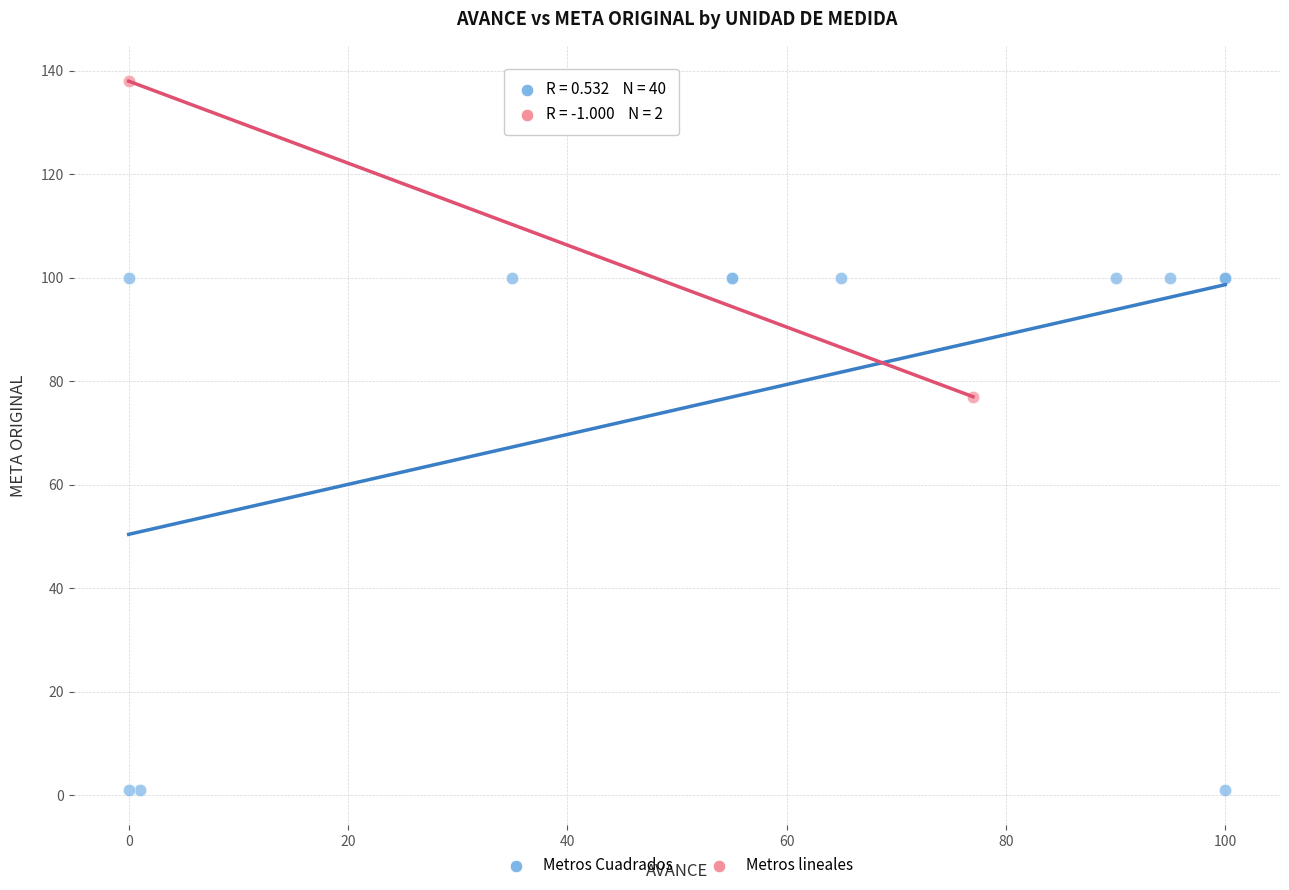

What are all the series names shown in the legend?

Metros Cuadrados, Metros lineales